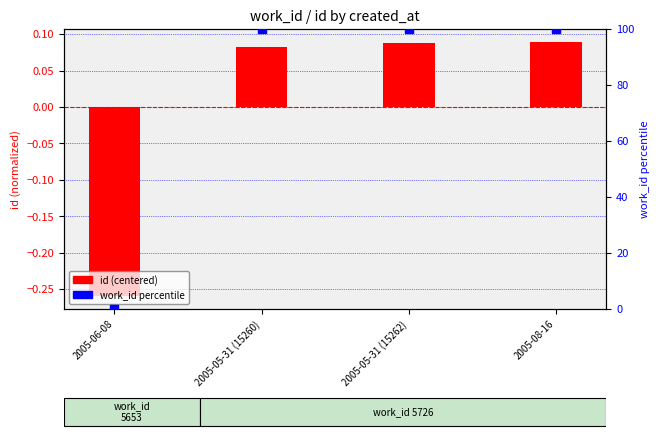

Which series has the largest total across all categories?

work_id percentile